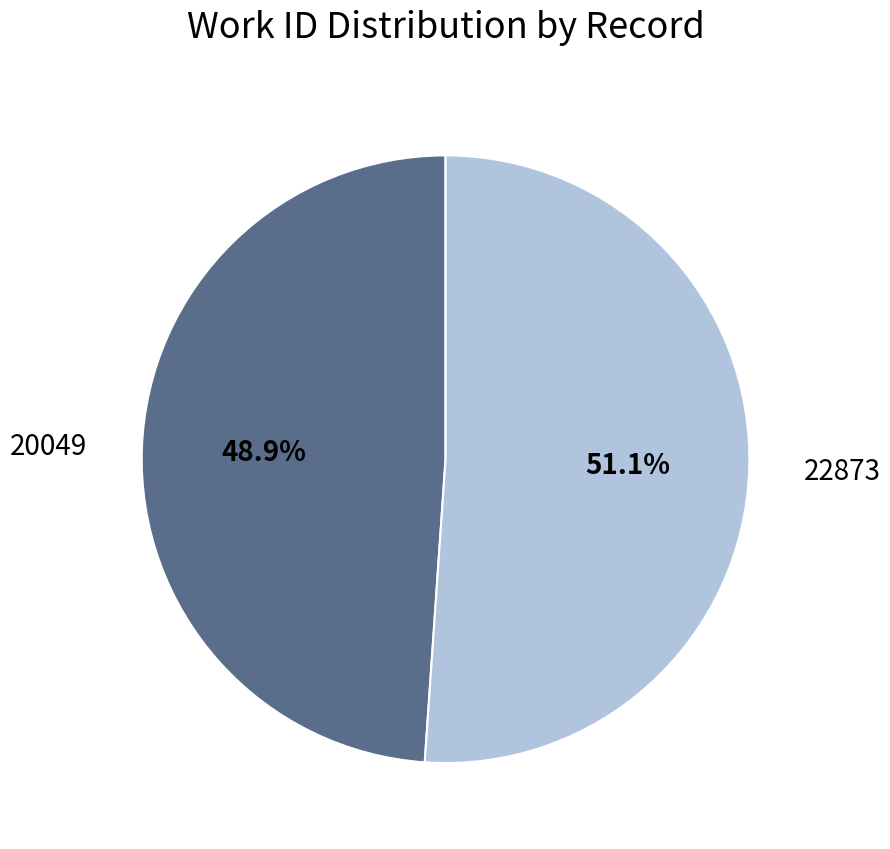

How many slices are in this pie chart?

2